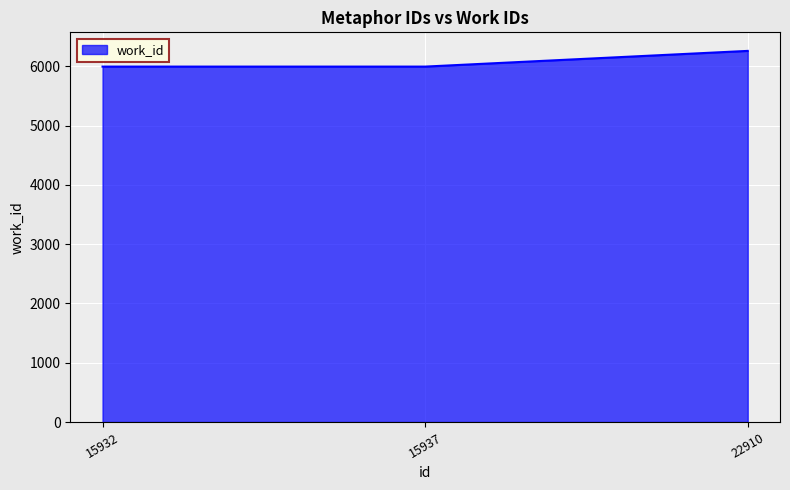

Reading left to right, list all the values displayed in this chart.

5997	5997	6262